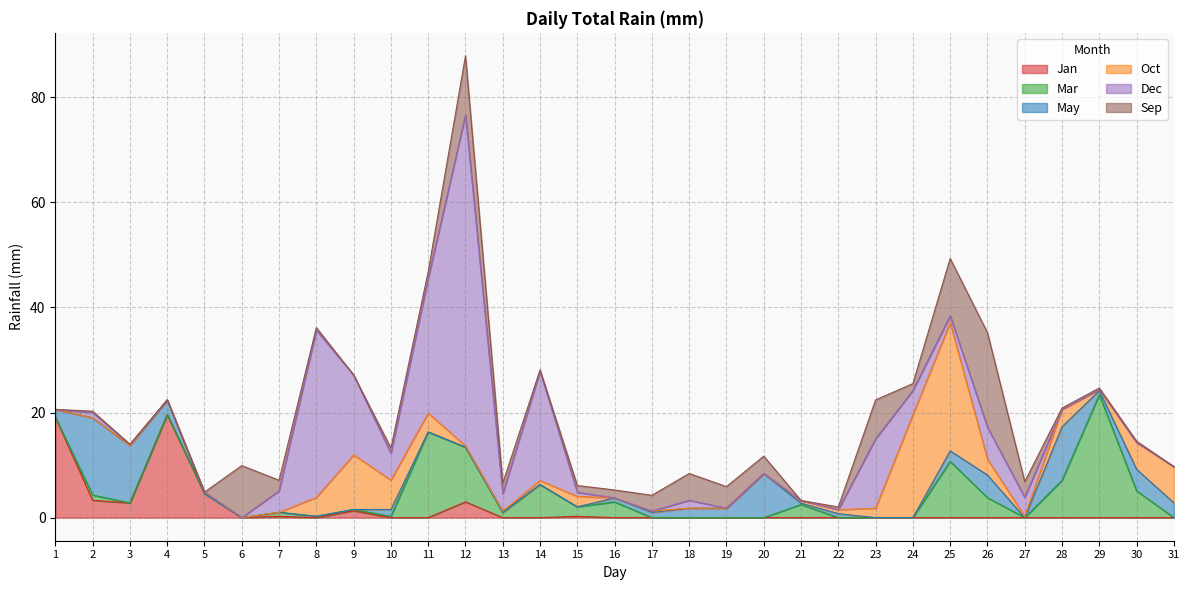

Between 9 and 25, which series saw the biggest shift?

Oct